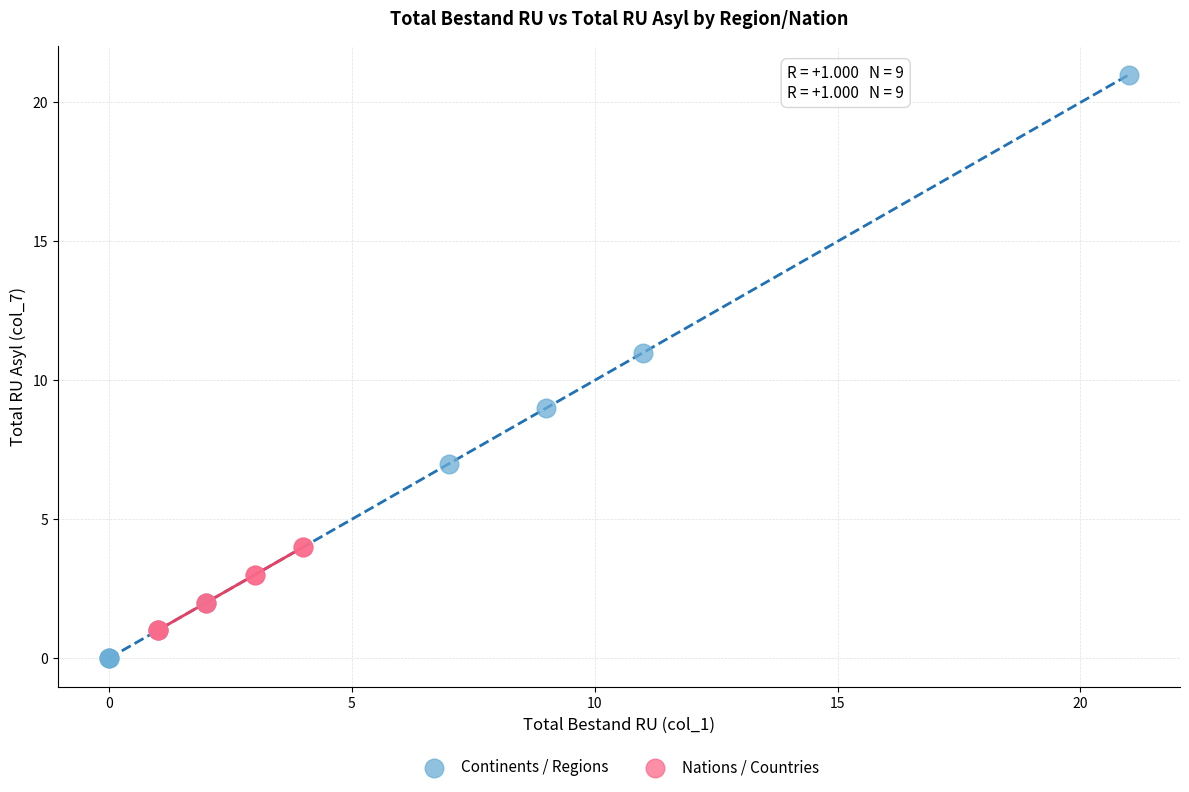

Which series has the widest spread of Y values?

Continents / Regions